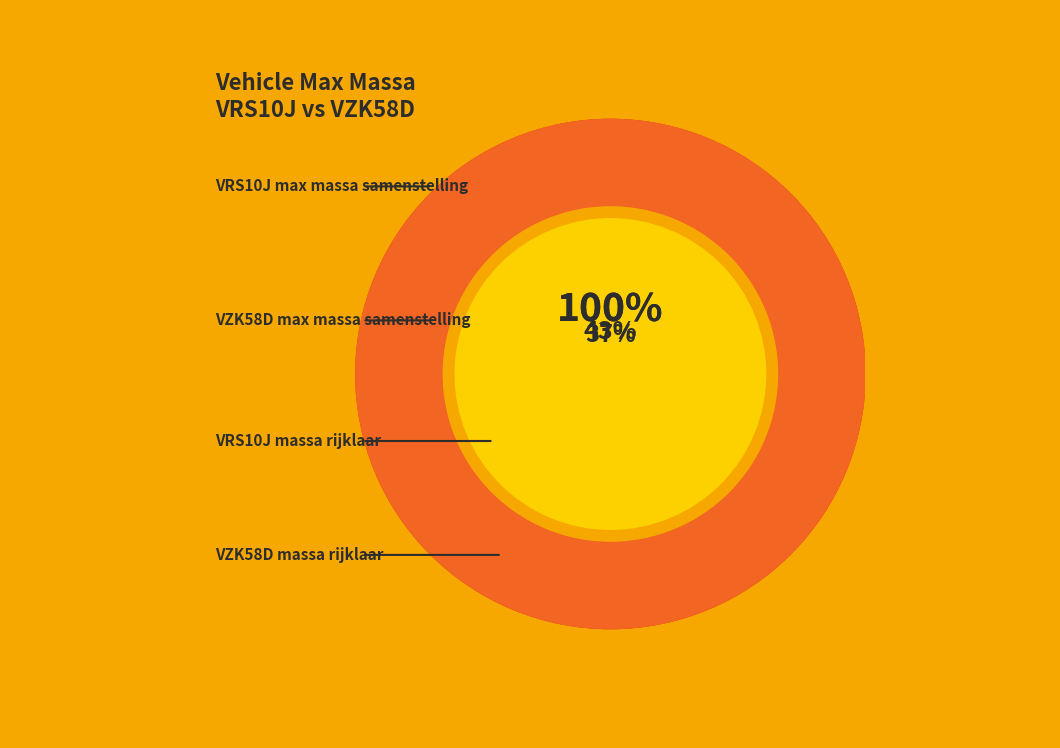

Does VRS10J (APK: 20240630) account for over 50% of the chart?

No